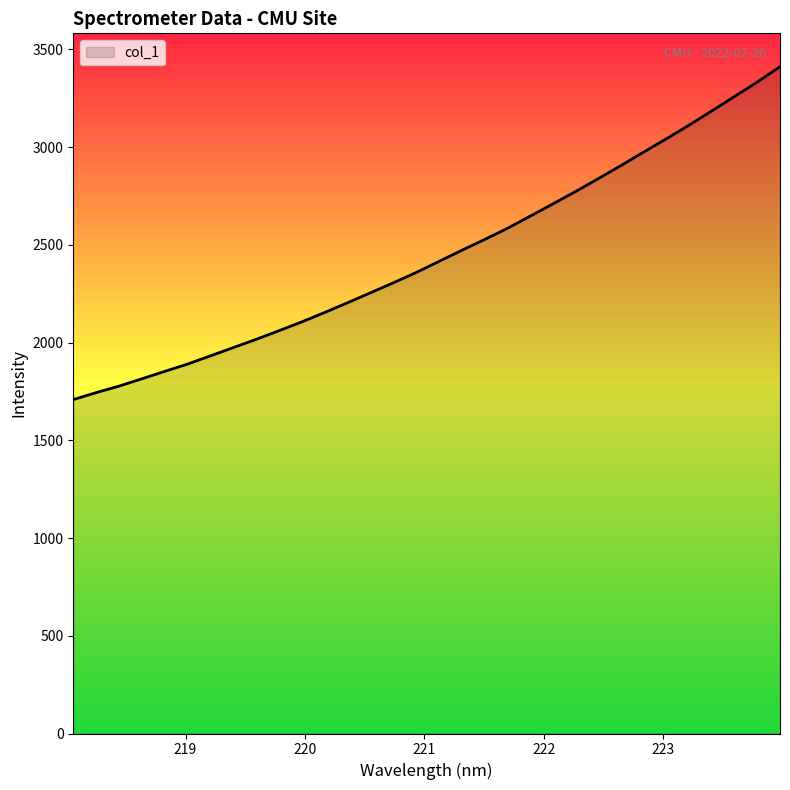

What is the maximum value shown in the chart?

3412.0